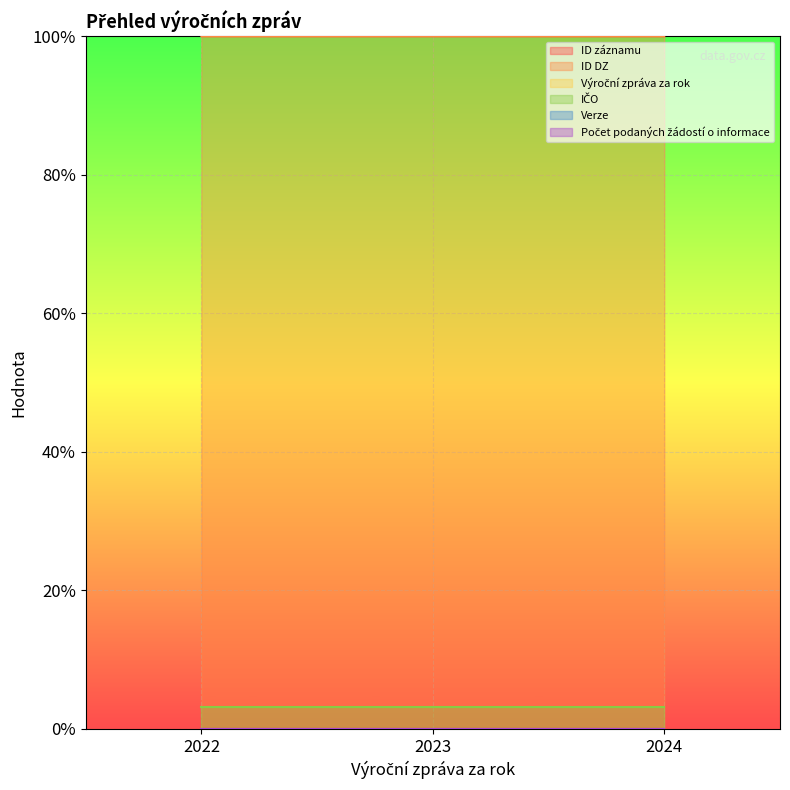

At which label does ID DZ reach its peak?

2022